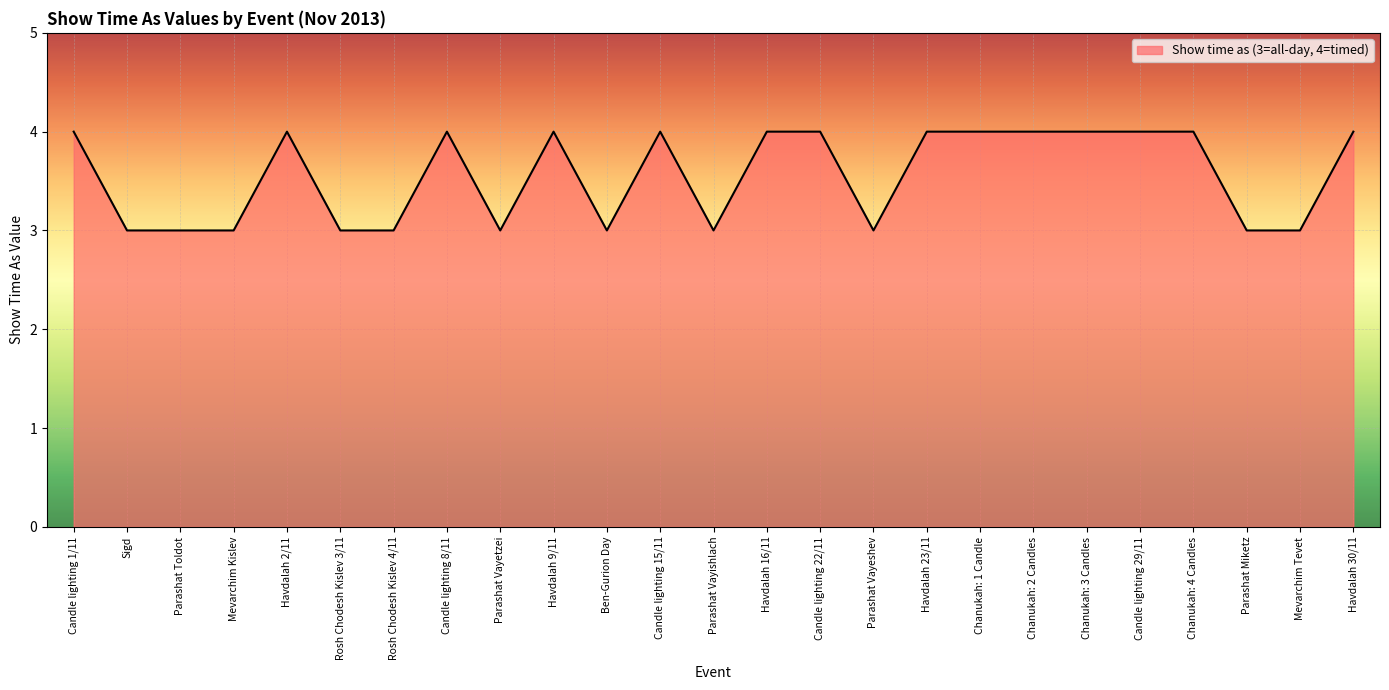

The value at Havdalah 23/11 is 4. True or false?

True